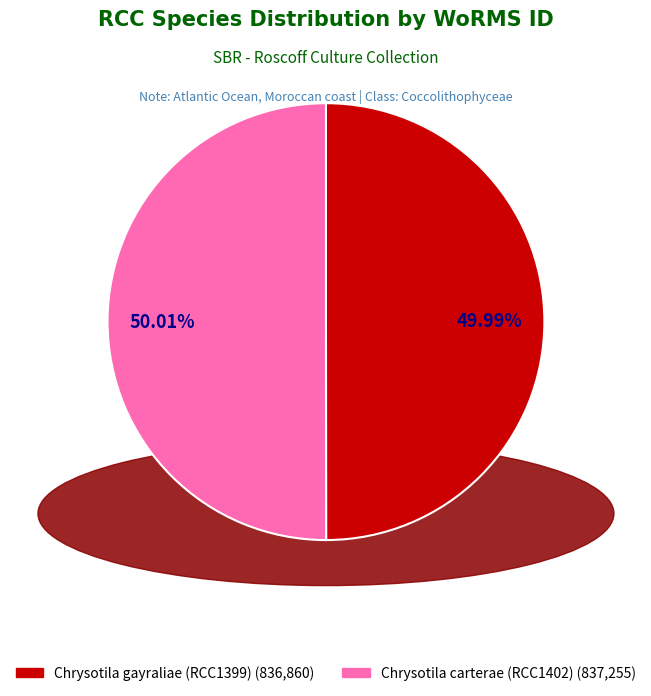

Is there any slice that represents more than half of the pie?

Yes